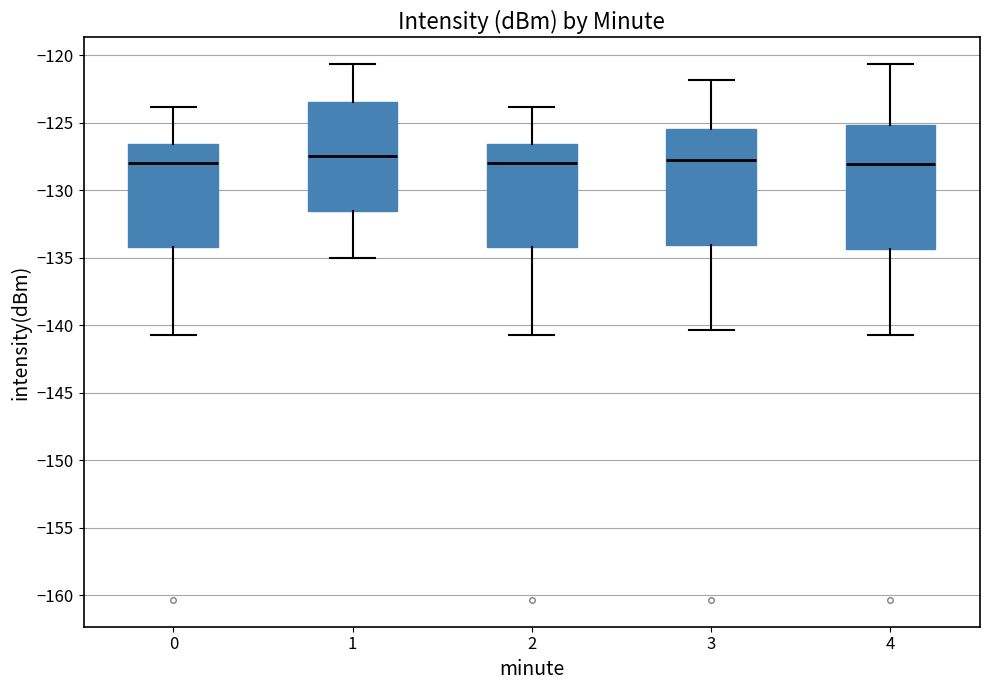

Reading left to right, transcribe this box plot: for each box, give where its median line is, the range the box spans, and where its two whiskers end, as read against the y-axis. The values are not printed on the chart, so give them approximately, as read against the axis.

0: median -128.0, box -134.0 to -126.5, whiskers -140.5 to -124.0
1: median -127.5, box -131.5 to -123.5, whiskers -135.0 to -120.5
2: median -128.0, box -134.0 to -126.5, whiskers -140.5 to -124.0
3: median -128.0, box -134.0 to -125.5, whiskers -140.5 to -122.0
4: median -128.0, box -134.5 to -125.0, whiskers -140.5 to -120.5